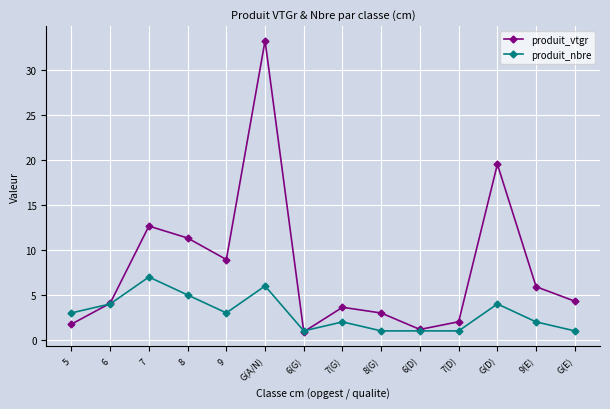

Does the chart have visible grid lines?

Yes